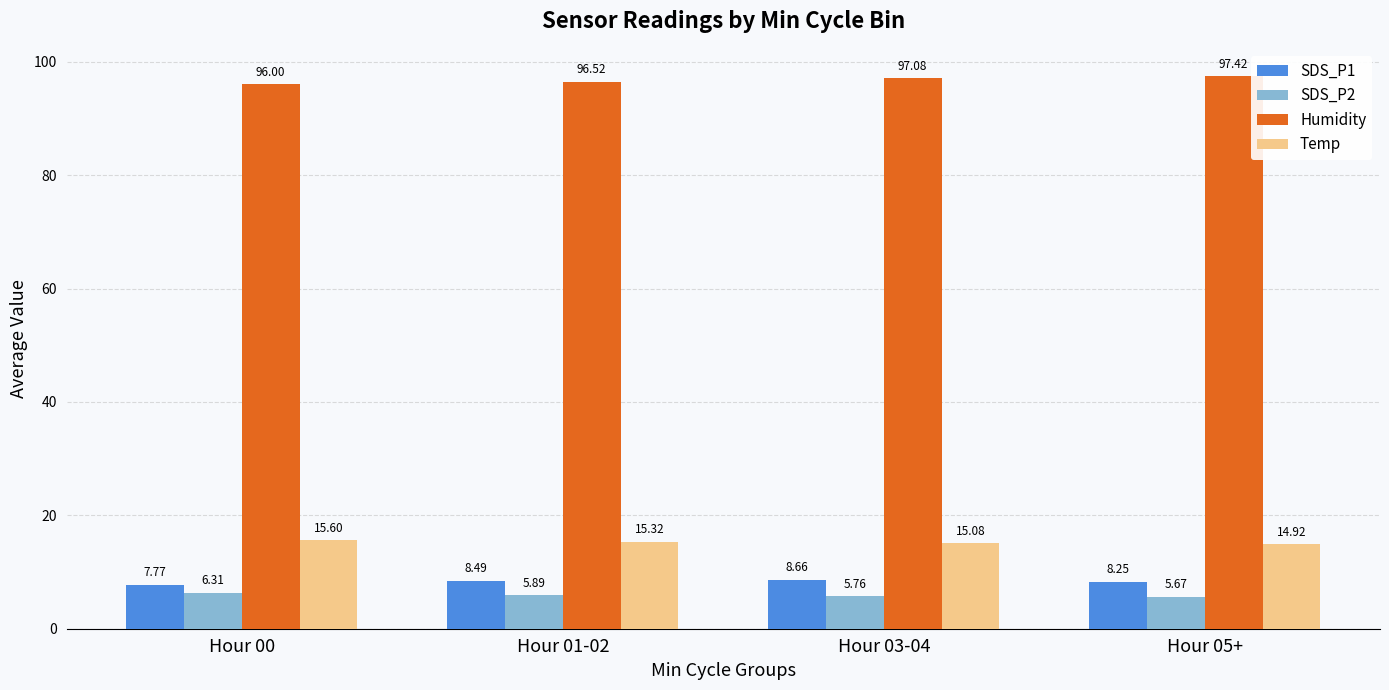

What is the difference between the Temp values at Hour 05+ and Hour 03-04?

0.2